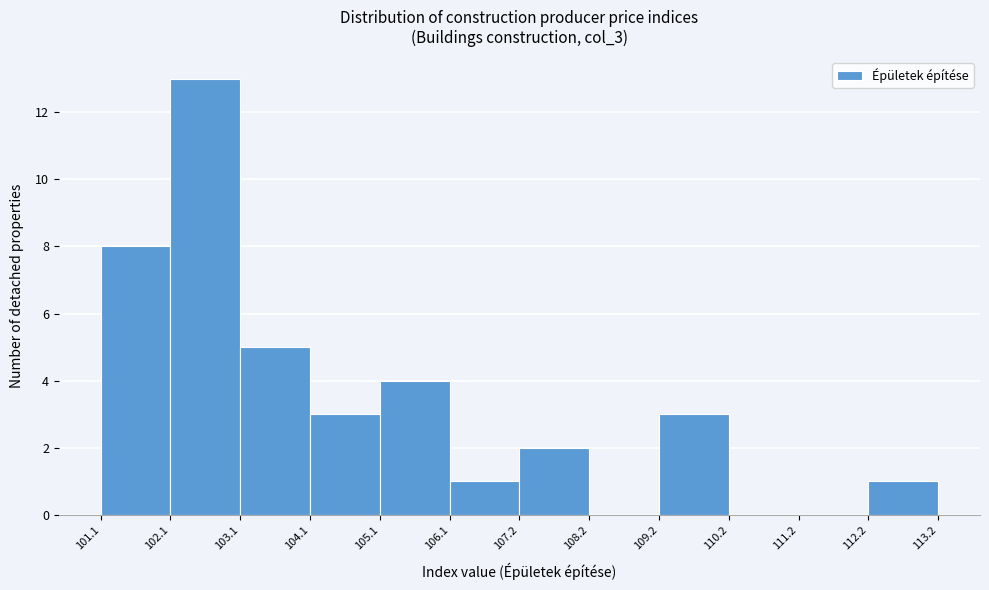

Reading left to right, transcribe this chart: for each bar, give the range it covers on the x-axis and its height. The values are not printed on the chart, so give them approximately, as read against the axis.

101.1 to 102.1: 8
102.1 to 103.1: 13
103.1 to 104.1: 5
104.1 to 105.1: 3
105.1 to 106.1: 4
106.1 to 107.2: 1
107.2 to 108.2: 2
108.2 to 109.2: 0
109.2 to 110.2: 3
110.2 to 111.2: 0
111.2 to 112.2: 0
112.2 to 113.2: 1